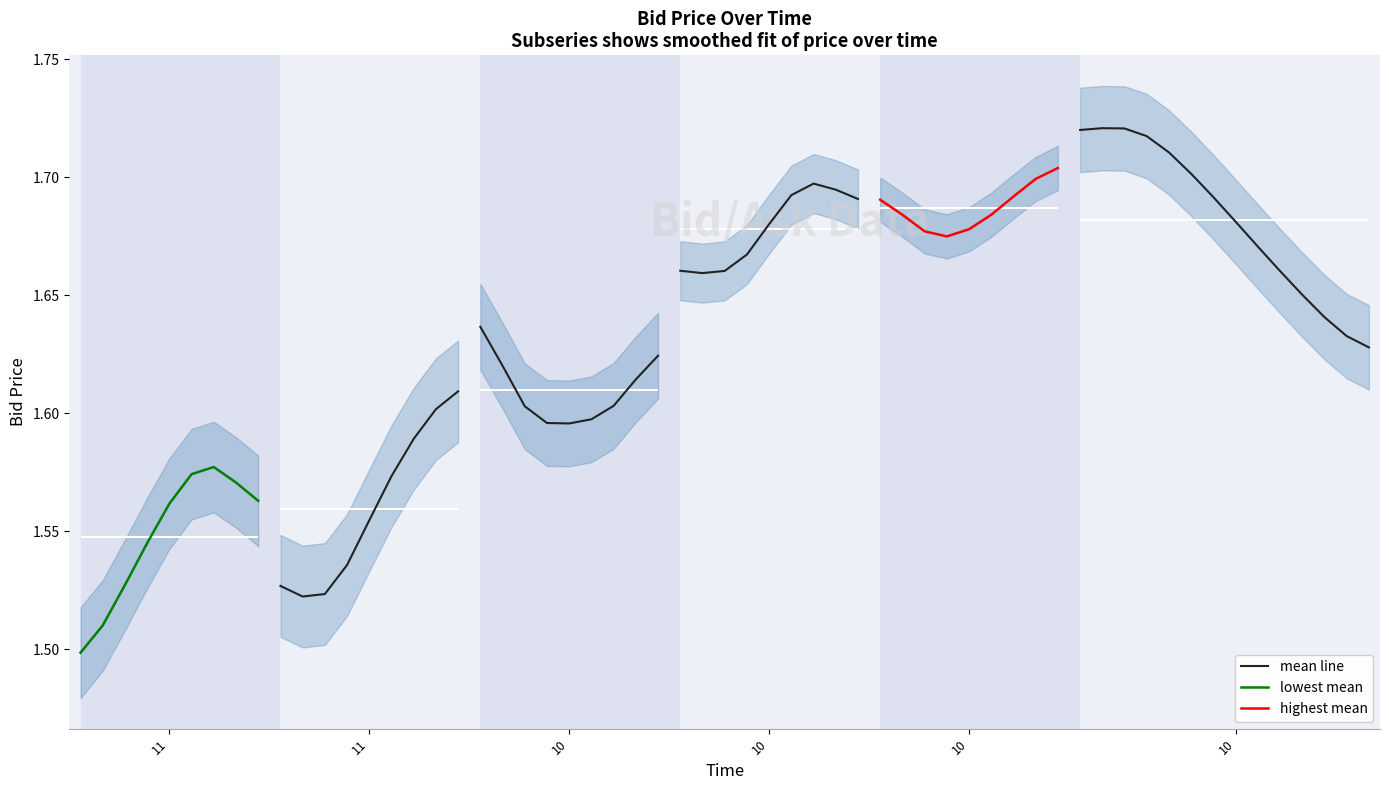

Reading left to right, list all the values displayed in this chart.

lowest mean: 1.5	1.5	1.5	1.5	1.6	1.6	1.6	1.6	1.6
highest mean: 1.7	1.7	1.7	1.7	1.7	1.7	1.7	1.7	1.7